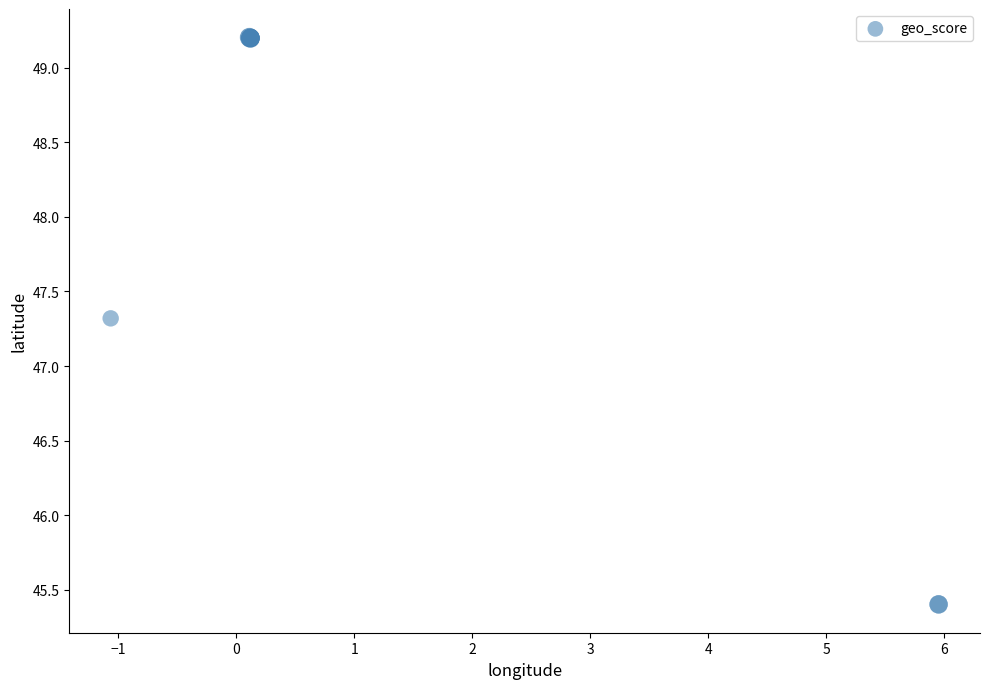

What Y value in the scatter plot is closest to 47?

47.3